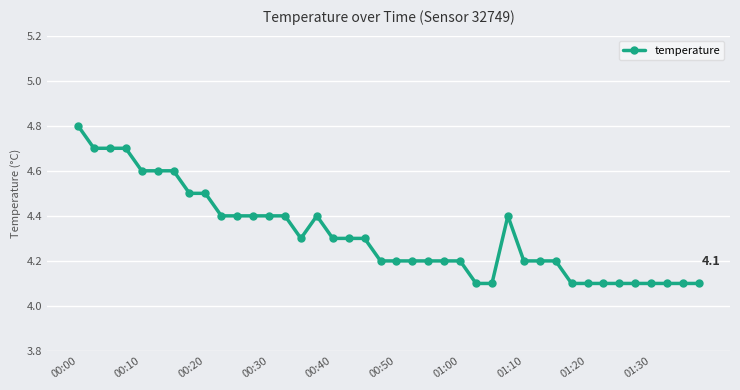

True or false: the data has more than 0 interior local peaks.

True